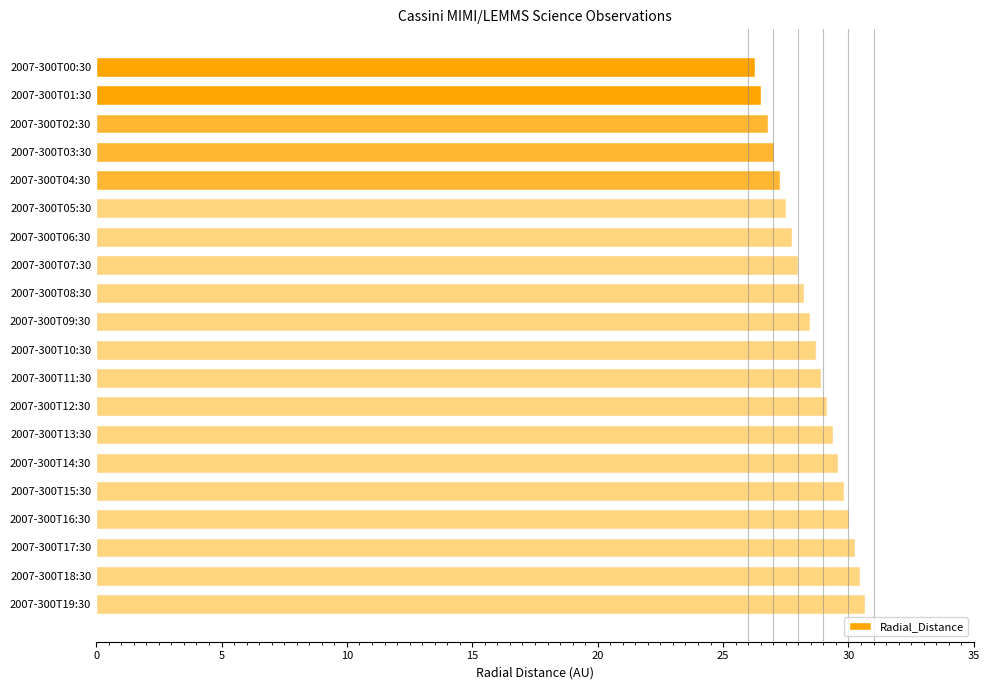

What is the change in value from 2007-300T11:30 to 2007-300T15:30?

+0.9